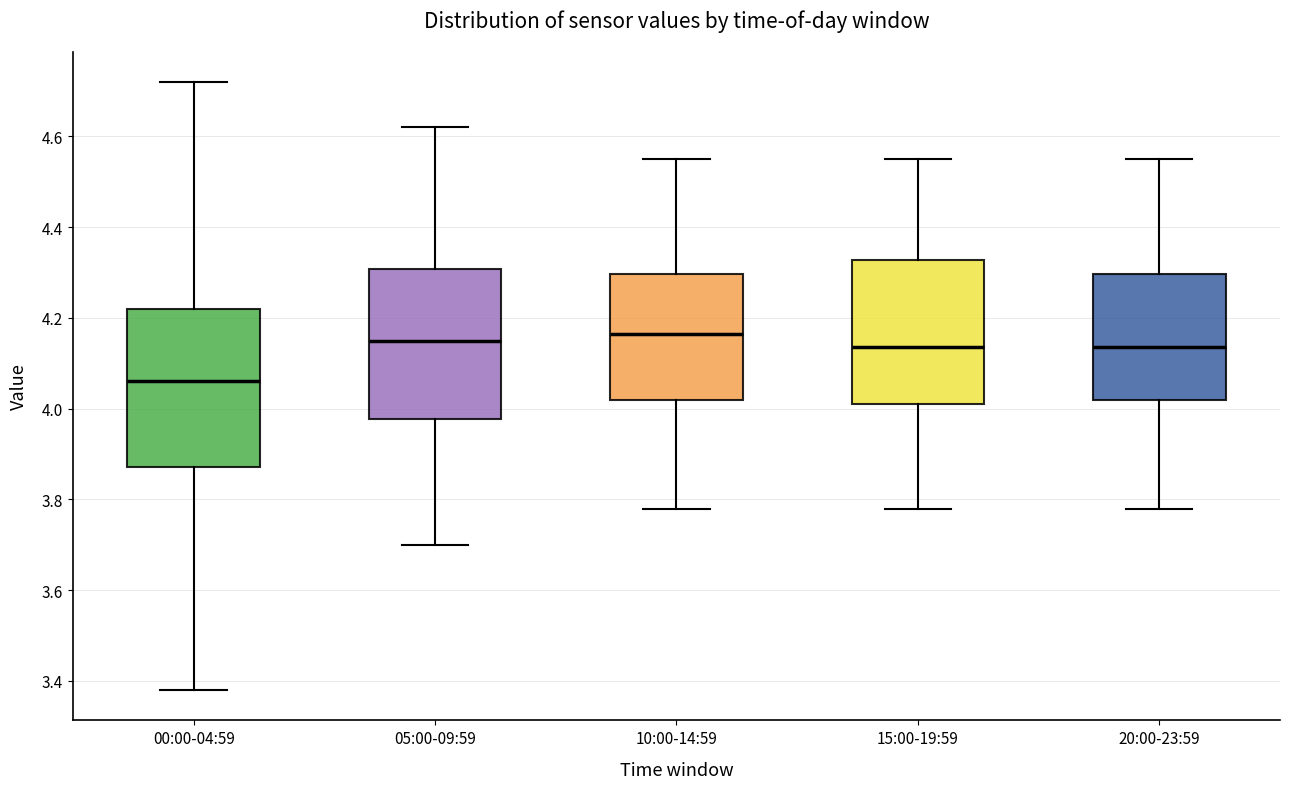

Reading left to right, transcribe this box plot: for each box, give where its median line is, the range the box spans, and where its two whiskers end, as read against the y-axis. The values are not printed on the chart, so give them approximately, as read against the axis.

00:00-04:59: median 4.06, box 3.88 to 4.22, whiskers 3.38 to 4.72
05:00-09:59: median 4.16, box 3.98 to 4.30, whiskers 3.70 to 4.62
10:00-14:59: median 4.16, box 4.02 to 4.30, whiskers 3.78 to 4.56
15:00-19:59: median 4.14, box 4.02 to 4.32, whiskers 3.78 to 4.56
20:00-23:59: median 4.14, box 4.02 to 4.30, whiskers 3.78 to 4.56